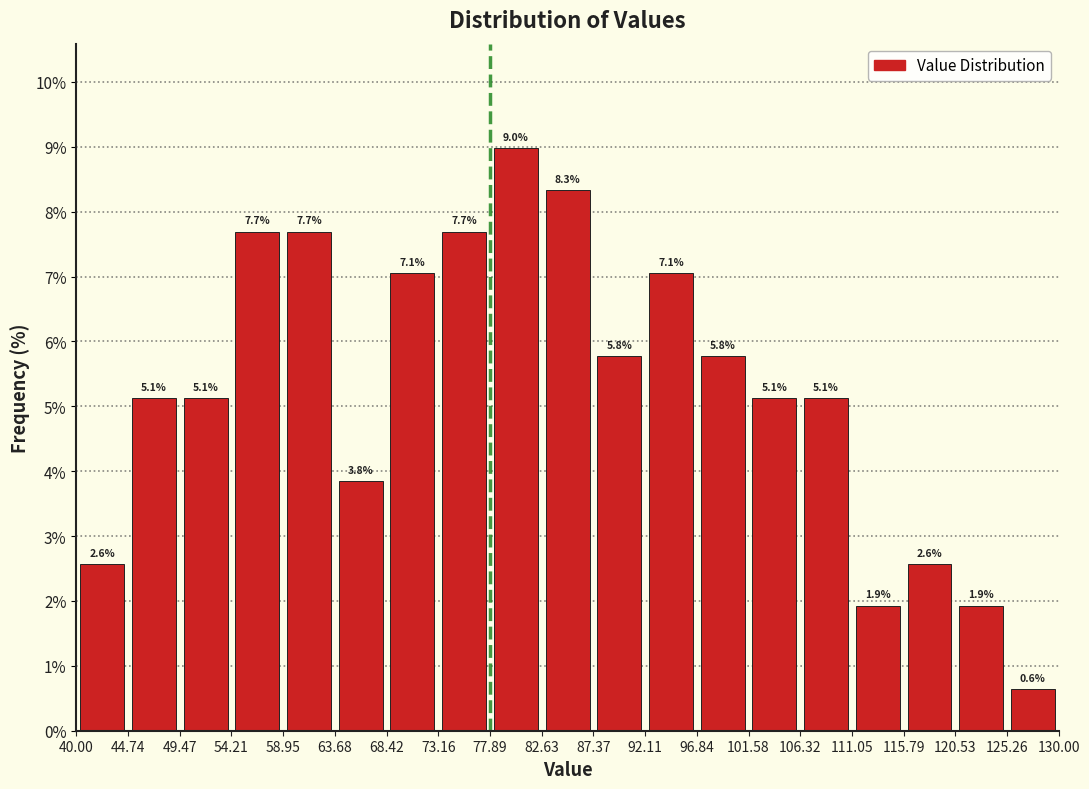

Reading left to right, list every bar in this chart as the range it spans on the x-axis followed by its height.

40.00 to 44.74: 2.6
44.74 to 49.47: 5.1
49.47 to 54.21: 5.1
54.21 to 58.95: 7.7
58.95 to 63.68: 7.7
63.68 to 68.42: 3.8
68.42 to 73.16: 7.1
73.16 to 77.89: 7.7
77.89 to 82.63: 9.0
82.63 to 87.37: 8.3
87.37 to 92.11: 5.8
92.11 to 96.84: 7.1
96.84 to 101.58: 5.8
101.58 to 106.32: 5.1
106.32 to 111.05: 5.1
111.05 to 115.79: 1.9
115.79 to 120.53: 2.6
120.53 to 125.26: 1.9
125.26 to 130.00: 0.6